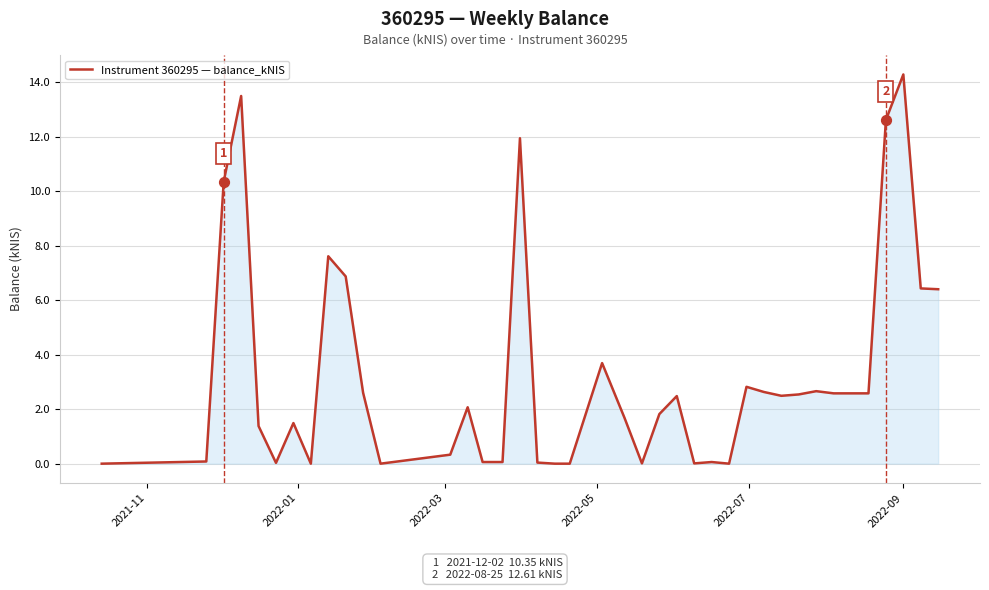

What is the maximum value shown in the chart?

14.3